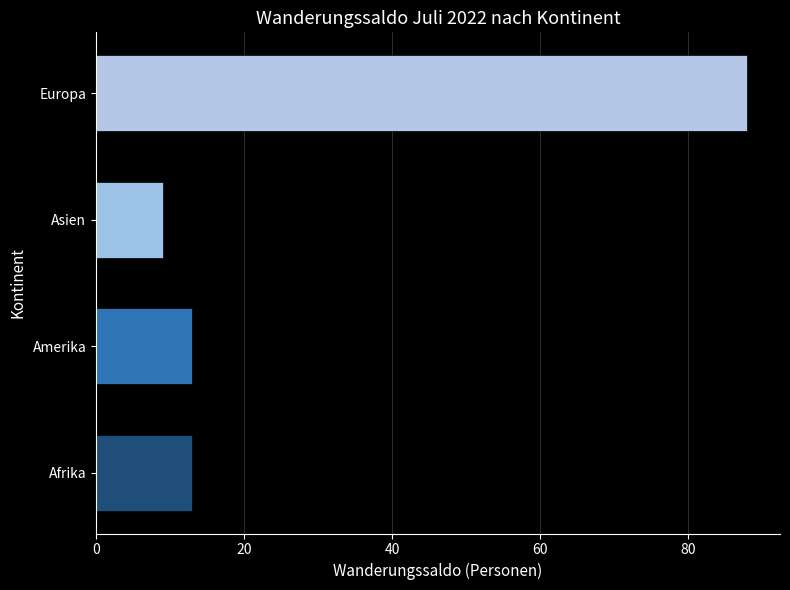

True or false: the data shows 13 at Afrika.

True